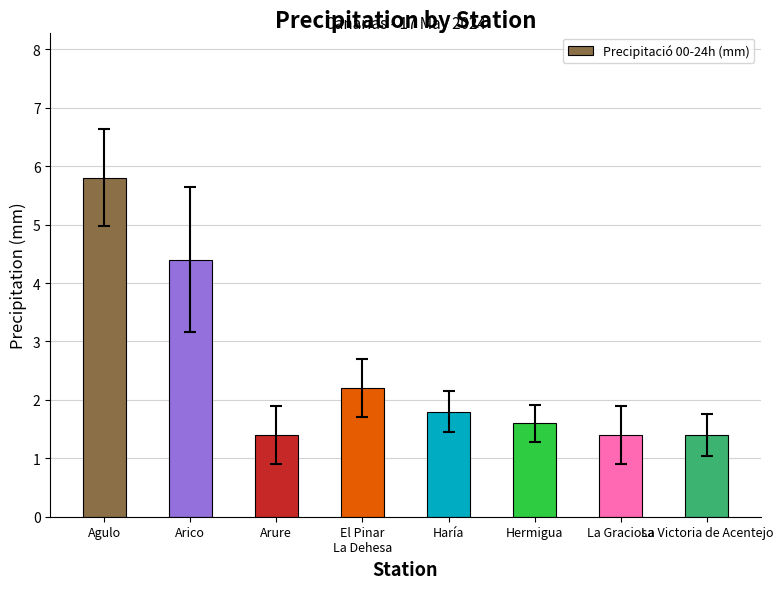

The chart shows a value of 2.2 at El Pinar
La Dehesa. True or false?

True